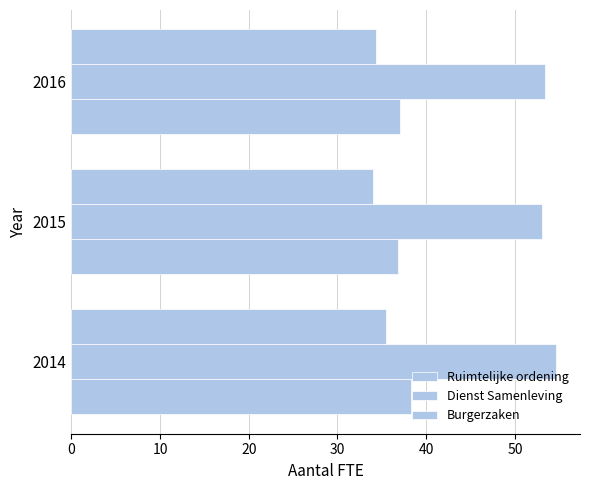

How many values in the Ruimtelijke ordening series exceed 37?

2